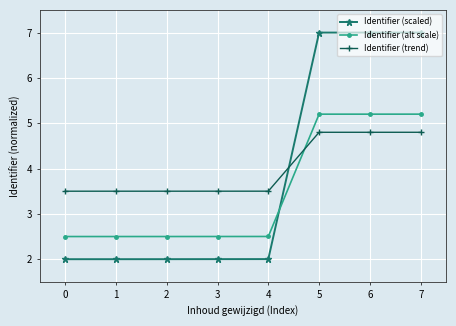

Which series has the largest range (max minus min)?

Identifier (scaled)